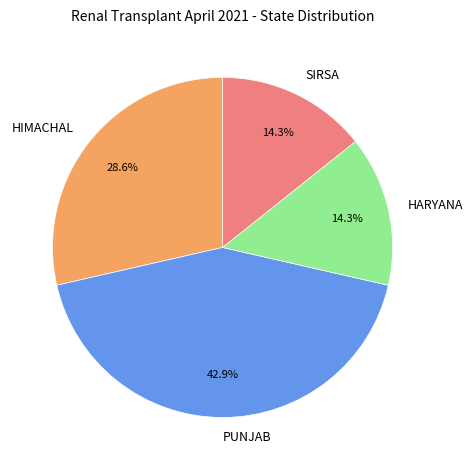

The HIMACHAL slice represents 39% of the pie. True or false?

False